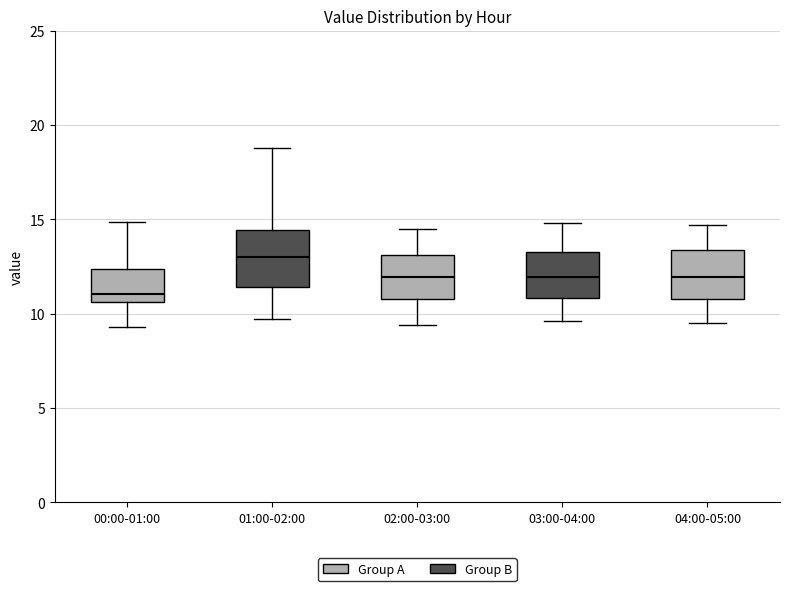

Reading left to right, transcribe this box plot: for each box, give where its median line is, the range the box spans, and where its two whiskers end, as read against the y-axis. The values are not printed on the chart, so give them approximately, as read against the axis.

00:00-01:00: median 11.0, box 10.5 to 12.5, whiskers 9.5 to 15.0
01:00-02:00: median 13.0, box 11.5 to 14.5, whiskers 9.5 to 19.0
02:00-03:00: median 12.0, box 11.0 to 13.0, whiskers 9.5 to 14.5
03:00-04:00: median 12.0, box 11.0 to 13.5, whiskers 9.5 to 15.0
04:00-05:00: median 12.0, box 11.0 to 13.5, whiskers 9.5 to 14.5